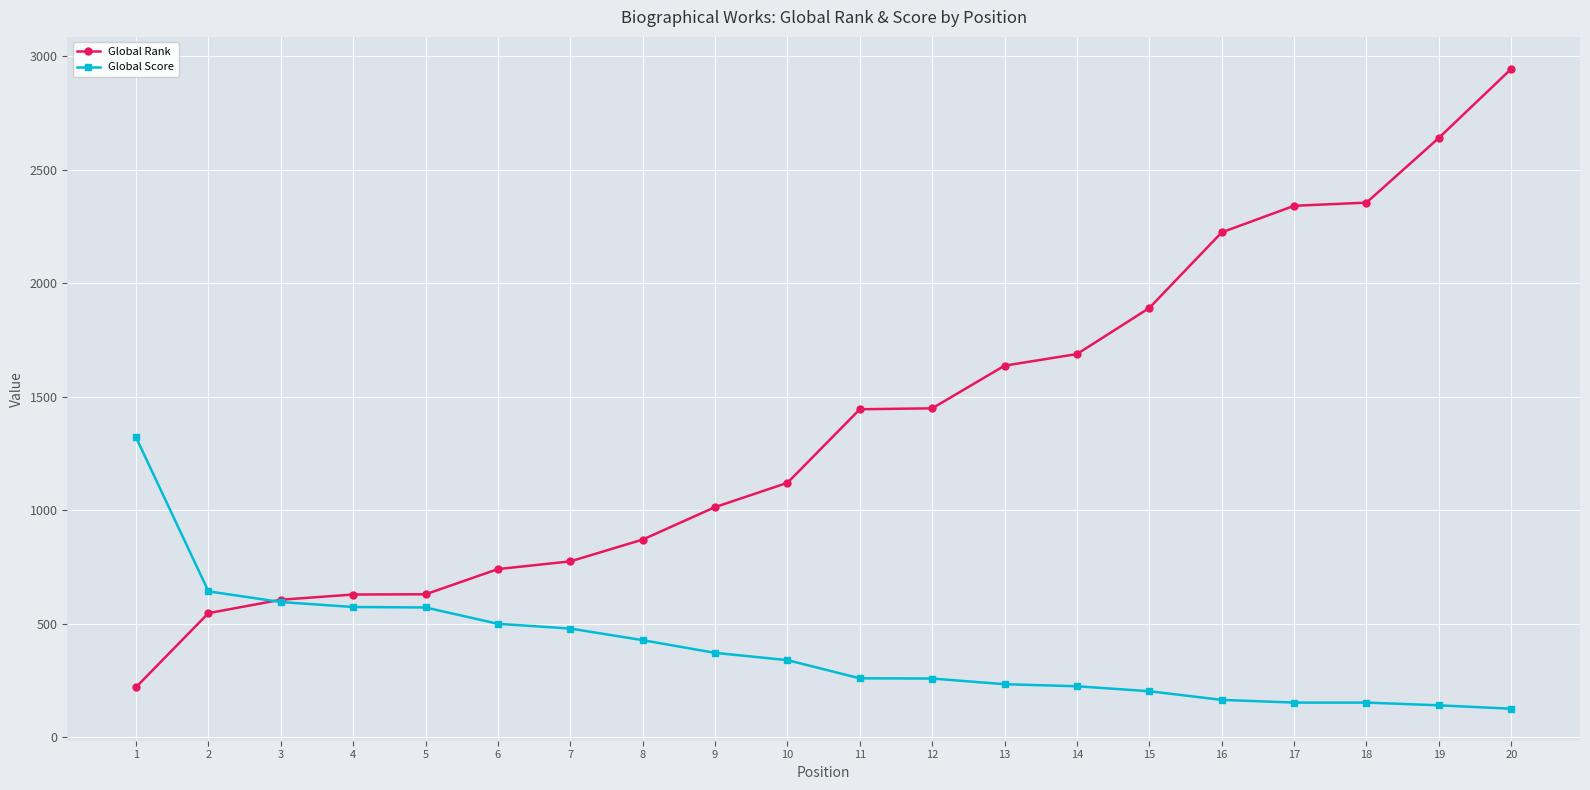

Is it true that Global Score equals 372 at 9?

True